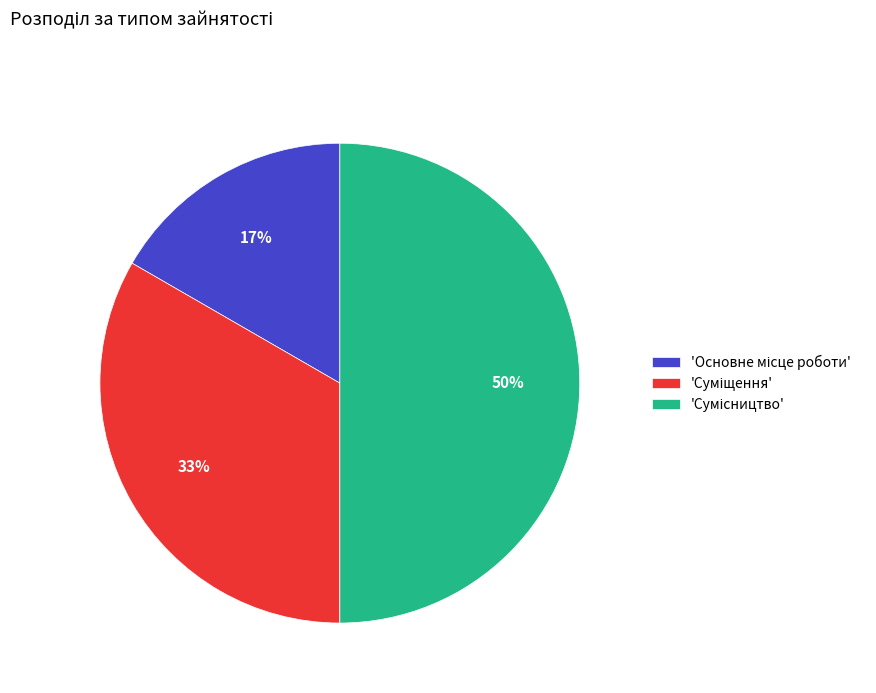

To the nearest percent, what is the difference between the largest and smallest slice percentages?

33%